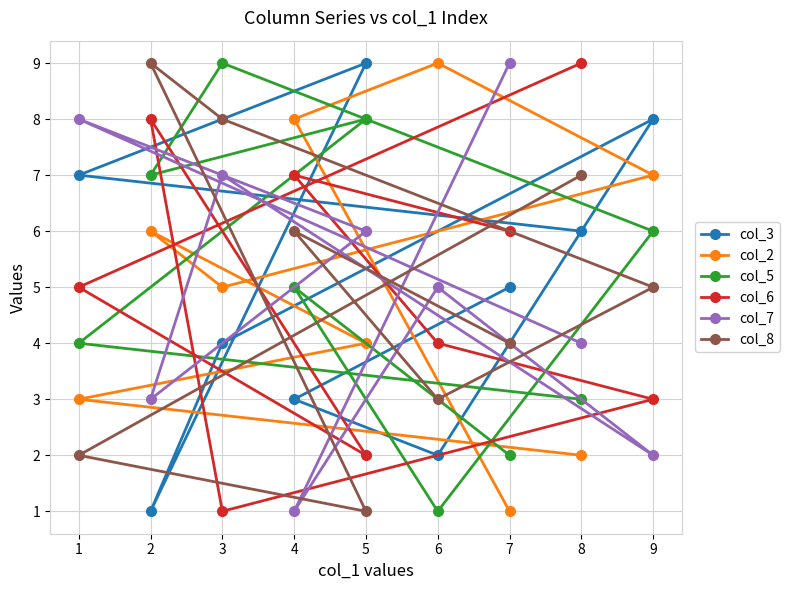

What is the spread (max minus min) of values at 9?

6